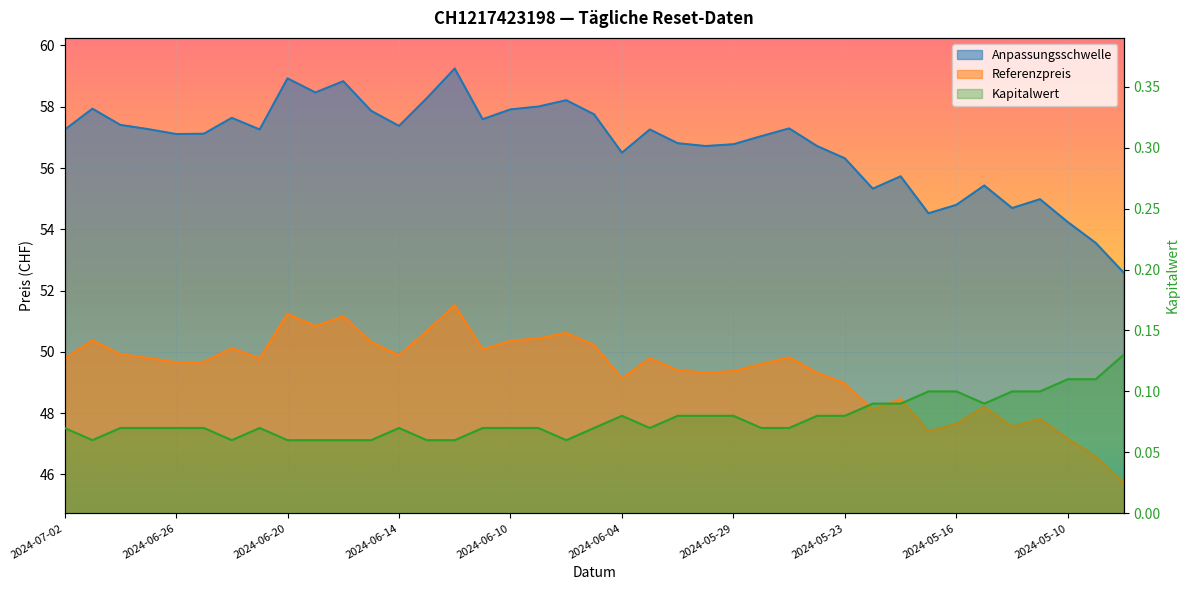

What is the value of the Kapitalwert point at the 35th from the left?

0.1